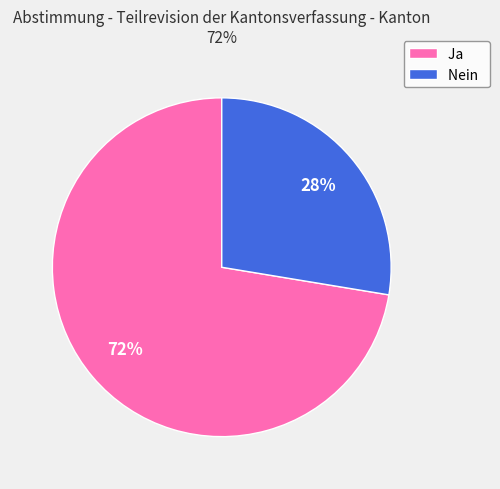

To the nearest percent, what is the combined percentage of Nein and Ja?

100%